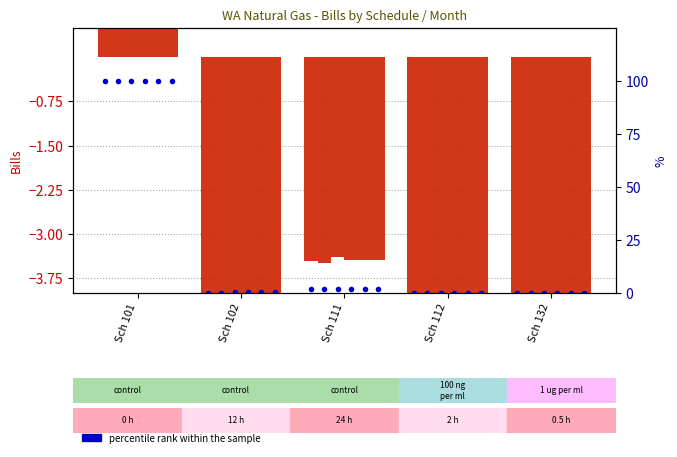

List the labels in order of value, largest first.

Sch 101, Sch 111, Sch 102, Sch 112, Sch 132